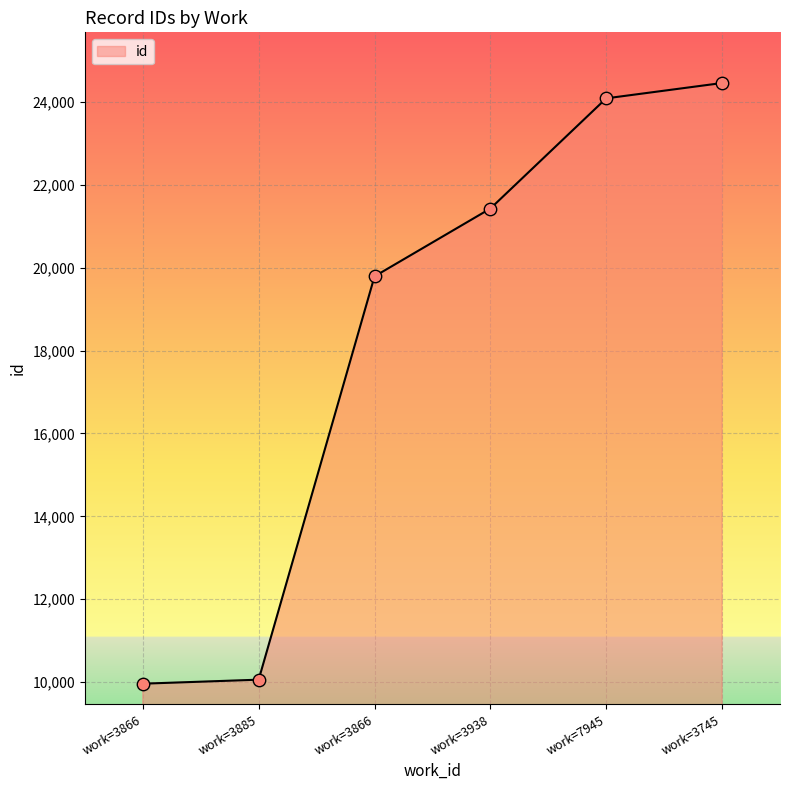

Between work=3866 and work=3745, which is larger?

work=3745